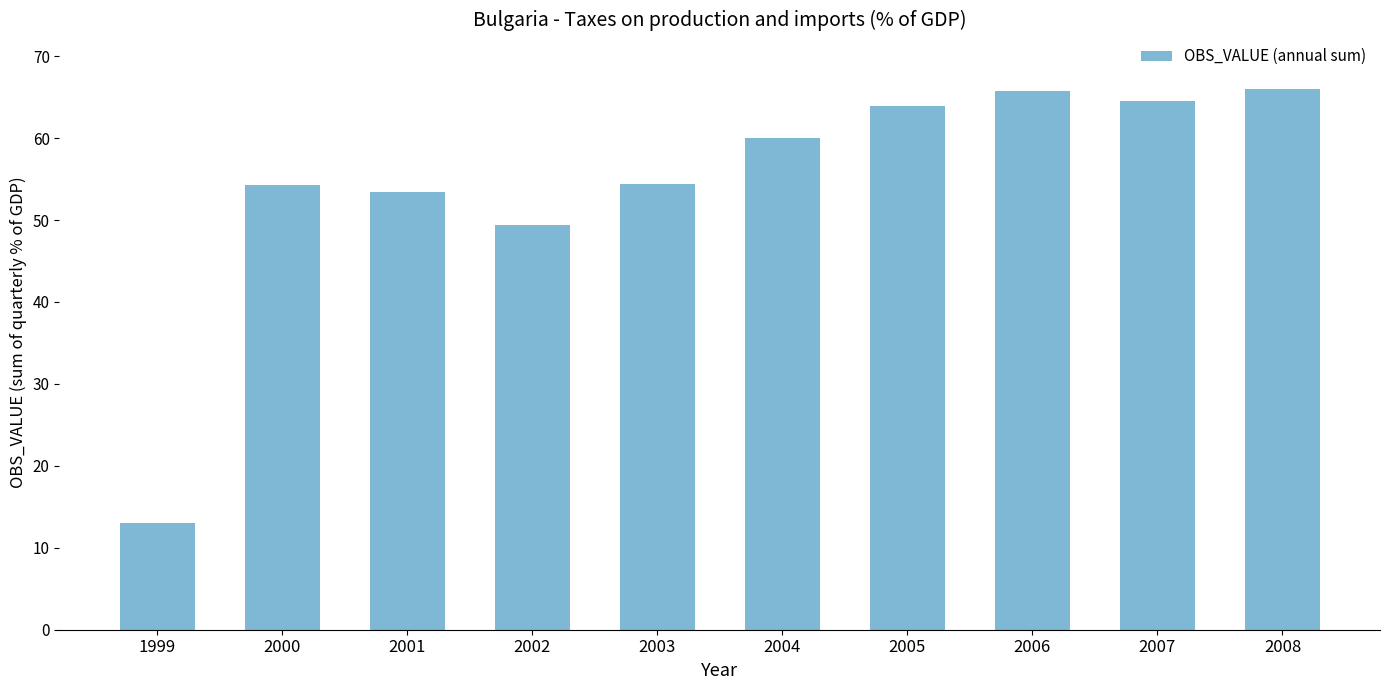

What is the sum of the values at 2000 and 2008?

120.4